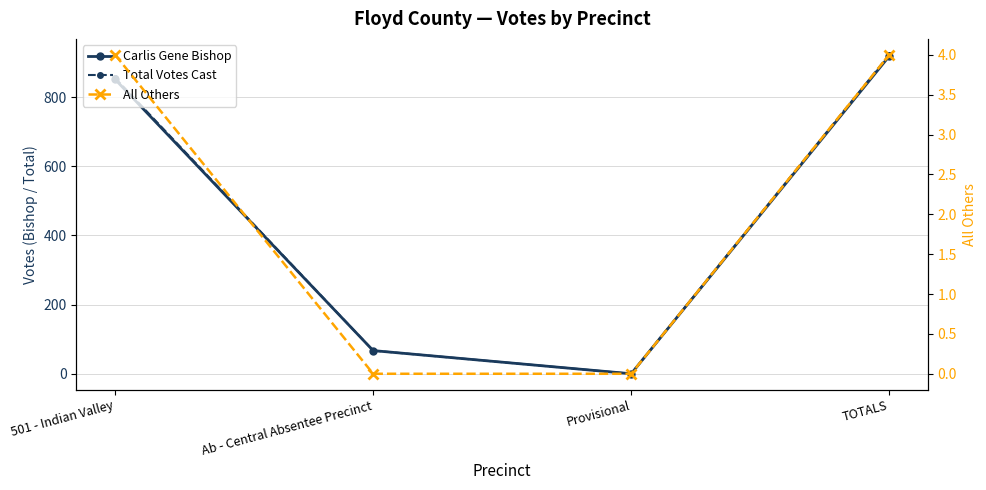

True or false: Carlis Gene Bishop has a value of 39 at Ab - Central Absentee Precinct.

False